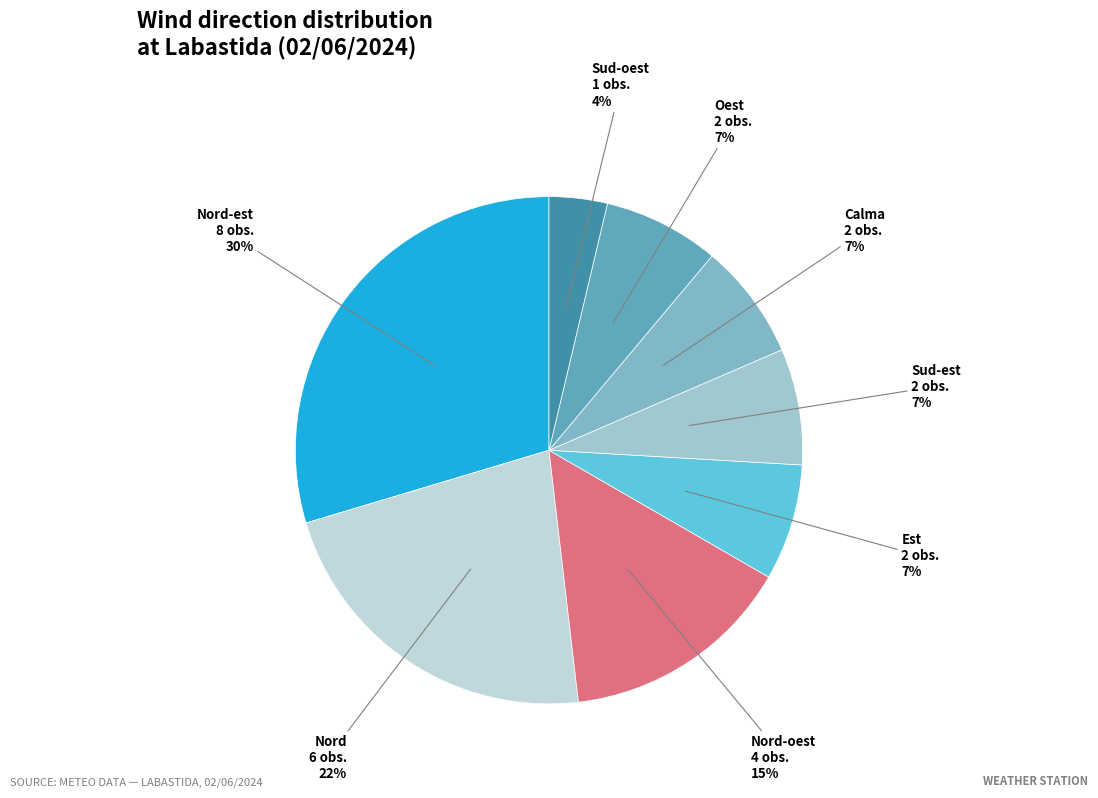

What percentage is the Sud-oest slice, to the nearest percent?

4%